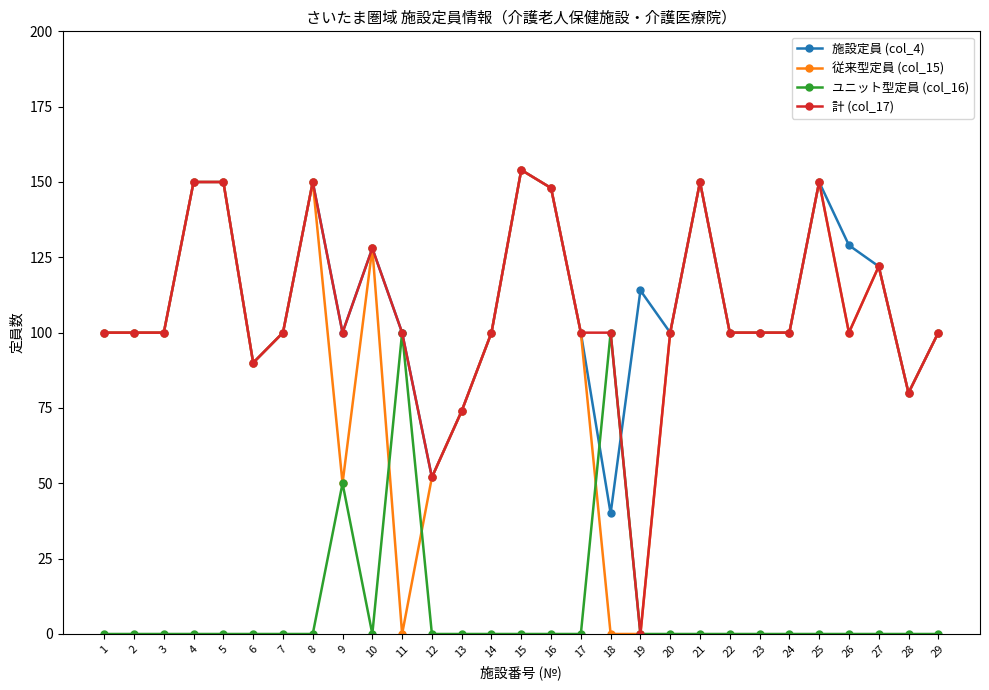

Count the number of data series in this chart.

4